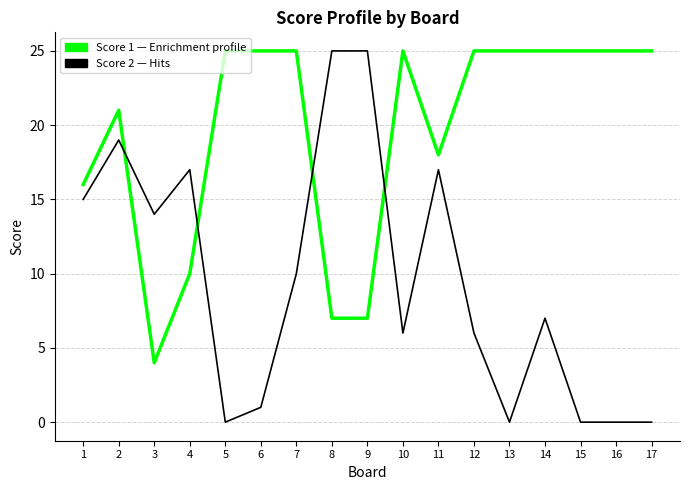

What is the greatest value displayed?

25